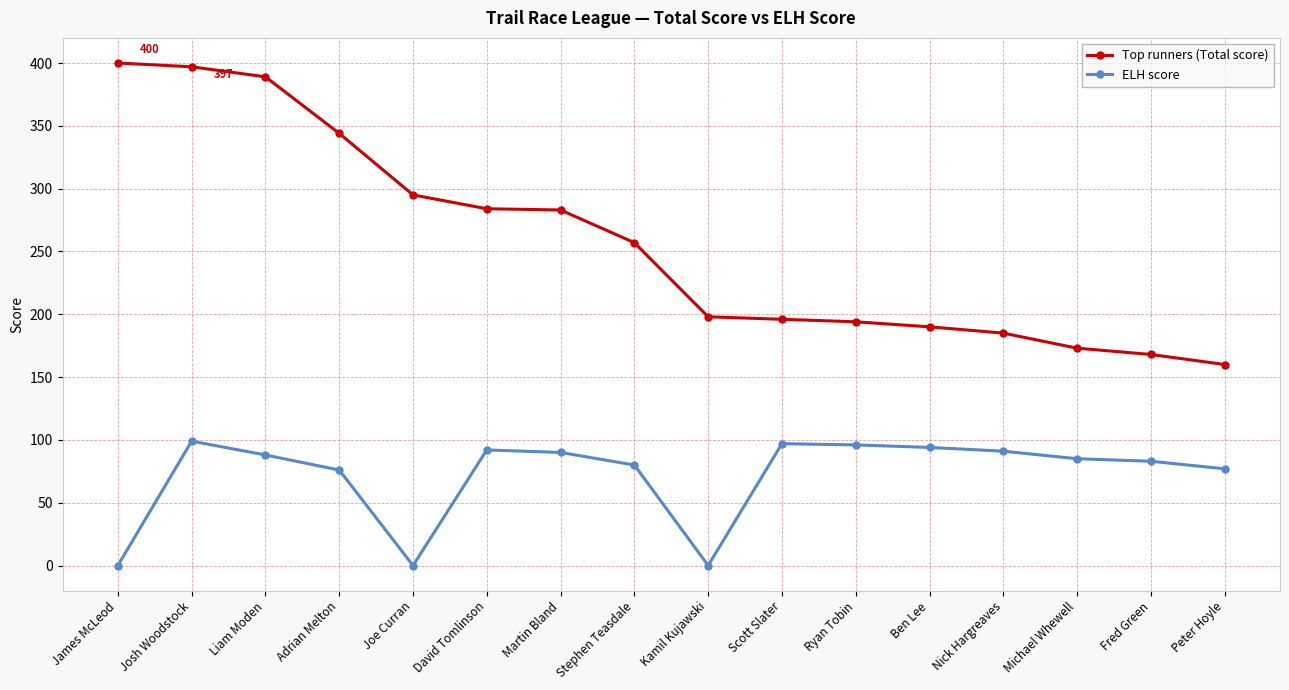

What is the value of the Top runners (Total score) point at the 13th from the left?

185